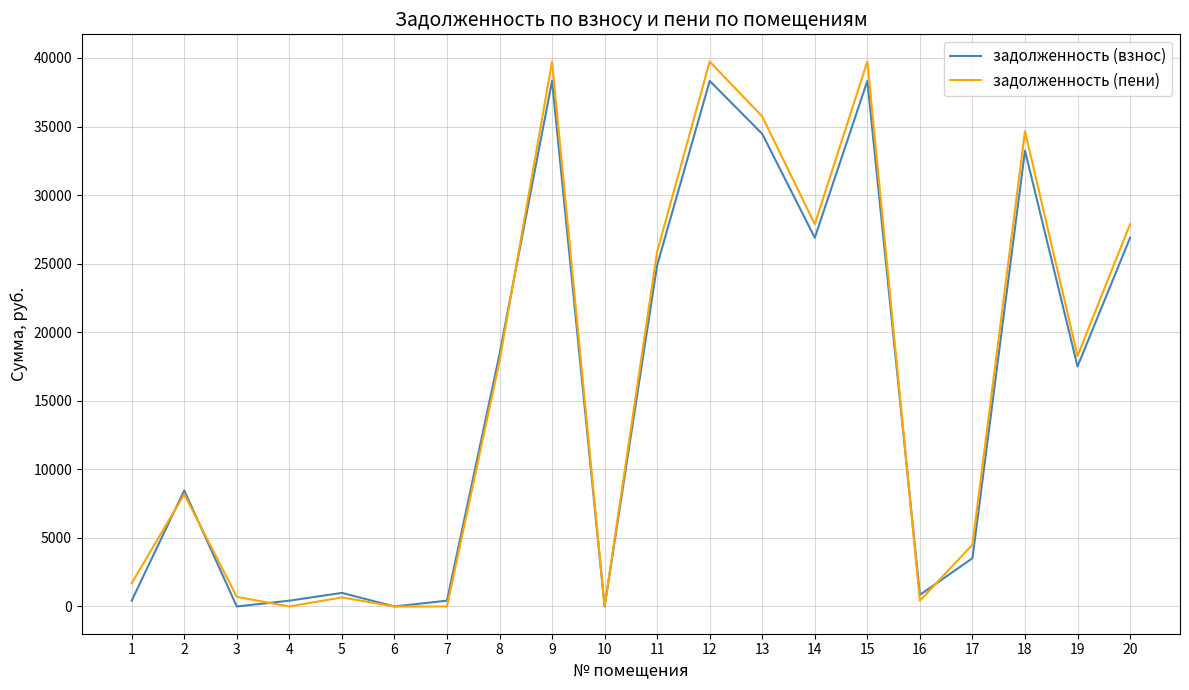

The задолженность (пени) series shows 18886.7 at 9. True or false?

False